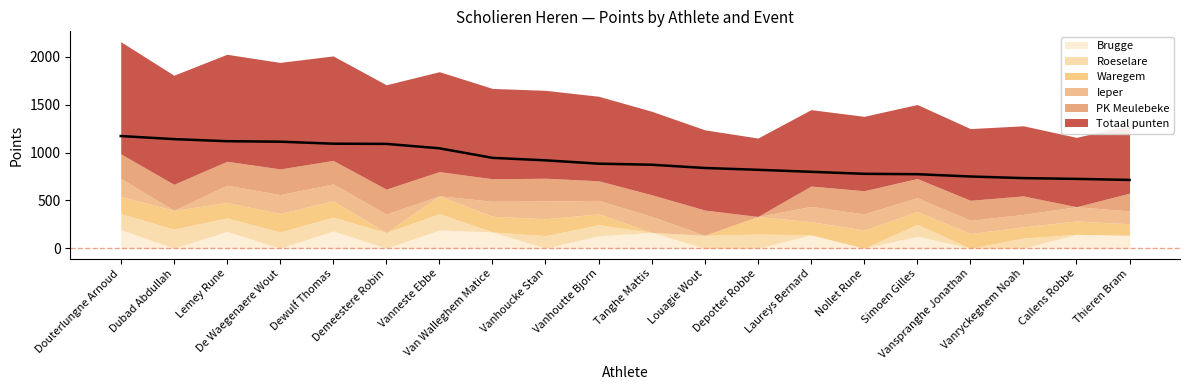

Reading left to right, extract all data points from this chart.

Totaal punten: Douterlungne Arnoud=1173	Dubad Abdullah=1141	Lemey Rune=1119	De Waegenaere Wout=1114	Dewulf Thomas=1093	Demeestere Robin=1091	Vanneste Ebbe=1045	Van Walleghem Matice=945	Vanhoucke Stan=919	Vanhoutte Bjorn=884	Tanghe Mattis=873	Louagie Wout=839	Depotter Robbe=820	Laureys Bernard=799	Nollet Rune=778	Simoen Gilles=774	Vanspranghe Jonathan=750	Vanryckeghem Noah=733	Callens Robbe=725	Thieren Bram=714
PK Meulebeke: Douterlungne Arnoud=257	Dubad Abdullah=272	Lemey Rune=250	De Waegenaere Wout=268	Dewulf Thomas=246	Demeestere Robin=261	Vanneste Ebbe=253	Van Walleghem Matice=235	Vanhoucke Stan=238	Vanhoutte Bjorn=205	Tanghe Mattis=227	Louagie Wout=264	Depotter Robbe=0	Laureys Bernard=213	Nollet Rune=242	Simoen Gilles=201	Vanspranghe Jonathan=209	Vanryckeghem Noah=194	Callens Robbe=0	Thieren Bram=187
Ieper: Douterlungne Arnoud=189	Dubad Abdullah=0	Lemey Rune=182	De Waegenaere Wout=197	Dewulf Thomas=178	Demeestere Robin=193	Vanneste Ebbe=0	Van Walleghem Matice=157	Vanhoucke Stan=186	Vanhoutte Bjorn=141	Tanghe Mattis=167	Louagie Wout=0	Depotter Robbe=0	Laureys Bernard=160	Nollet Rune=169	Simoen Gilles=145	Vanspranghe Jonathan=138	Vanryckeghem Noah=130	Callens Robbe=149	Thieren Bram=134
Waregem: Douterlungne Arnoud=180	Dubad Abdullah=197	Lemey Rune=160	De Waegenaere Wout=194	Dewulf Thomas=170	Demeestere Robin=0	Vanneste Ebbe=187	Van Walleghem Matice=164	Vanhoucke Stan=177	Vanhoutte Bjorn=114	Tanghe Mattis=0	Louagie Wout=0	Depotter Robbe=184	Laureys Bernard=137	Nollet Rune=190	Simoen Gilles=134	Vanspranghe Jonathan=154	Vanryckeghem Noah=117	Callens Robbe=140	Thieren Bram=120
Roeselare: Douterlungne Arnoud=166	Dubad Abdullah=199	Lemey Rune=142	De Waegenaere Wout=170	Dewulf Thomas=144	Demeestere Robin=164	Vanneste Ebbe=171	Van Walleghem Matice=0	Vanhoucke Stan=131	Vanhoutte Bjorn=115	Tanghe Mattis=0	Louagie Wout=135	Depotter Robbe=148	Laureys Bernard=0	Nollet Rune=0	Simoen Gilles=124	Vanspranghe Jonathan=0	Vanryckeghem Noah=106	Callens Robbe=0	Thieren Bram=0
Brugge: Douterlungne Arnoud=195	Dubad Abdullah=0	Lemey Rune=175	De Waegenaere Wout=0	Dewulf Thomas=180	Demeestere Robin=0	Vanneste Ebbe=190	Van Walleghem Matice=170	Vanhoucke Stan=0	Vanhoutte Bjorn=130	Tanghe Mattis=165	Louagie Wout=0	Depotter Robbe=0	Laureys Bernard=140	Nollet Rune=0	Simoen Gilles=125	Vanspranghe Jonathan=0	Vanryckeghem Noah=0	Callens Robbe=145	Thieren Bram=135